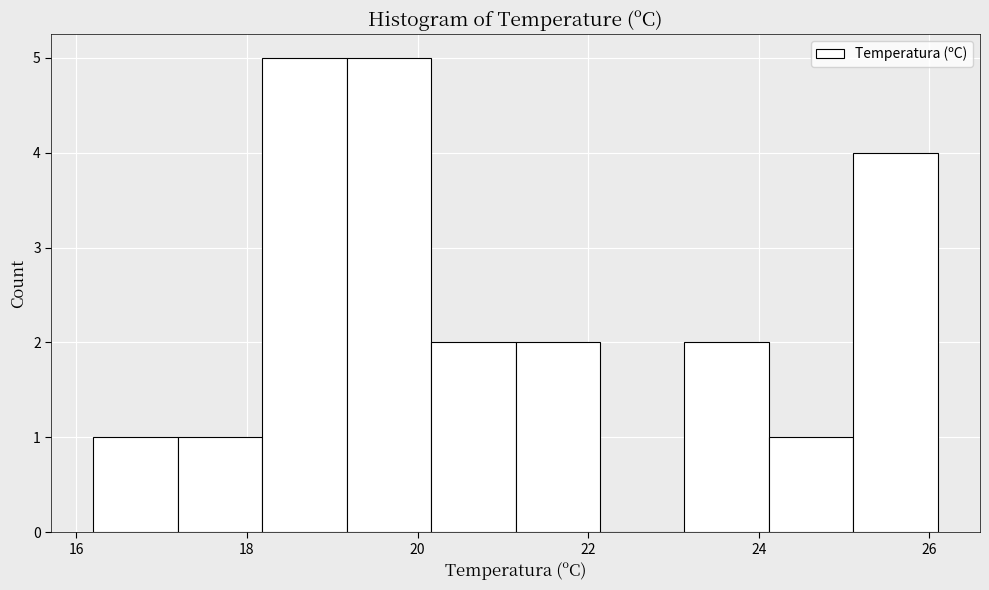

What is the height of the bar covering 20.2 to 21.2 on the x-axis? Neither the bar edges nor the heights are printed on the chart, so give them approximately, as read against the axes.

2